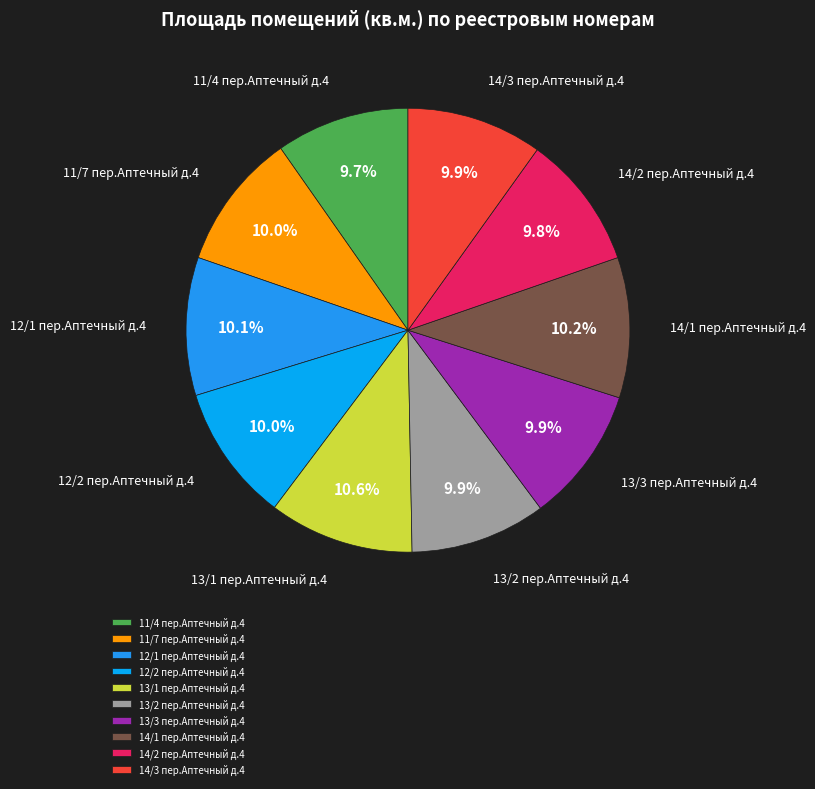

Combined, what portion of the pie is 13/2 пер.Аптечный д.4 and 14/3 пер.Аптечный д.4?

19.8%